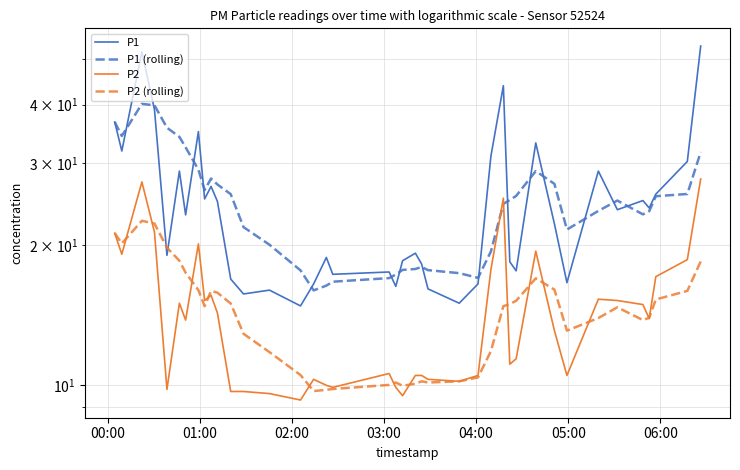

True or false: P2 (rolling) and P1 (rolling) cross at least once.

False